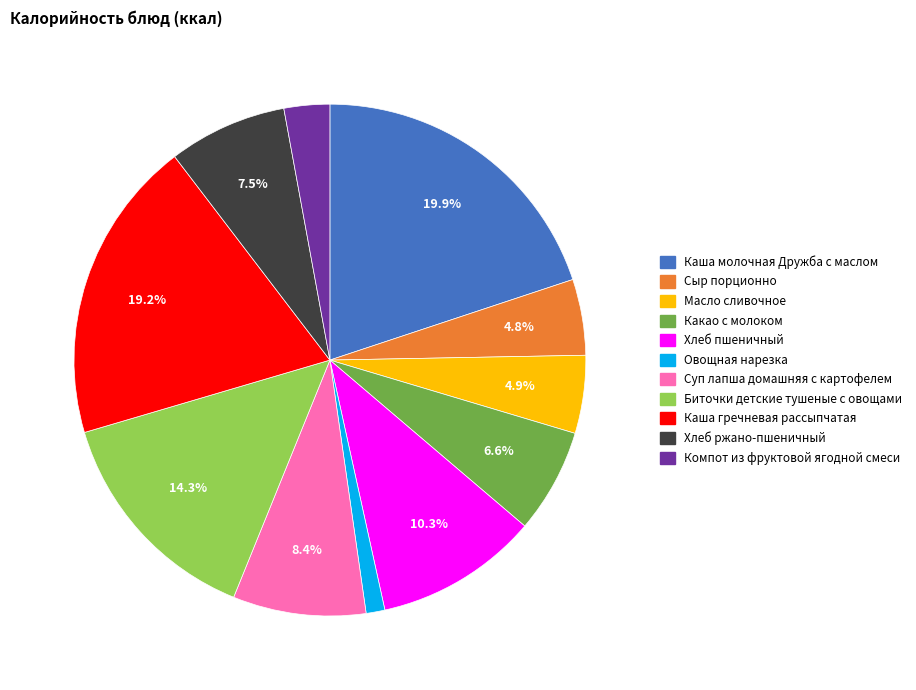

To the nearest percent, what is the difference between the largest and smallest slice percentages?

19%